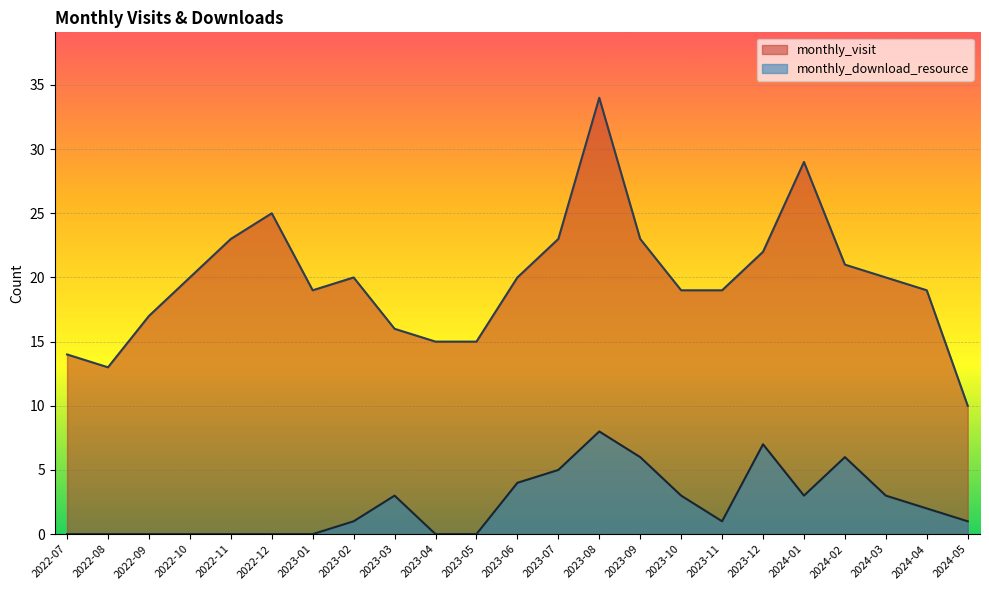

How many lines are shown in the chart?

2